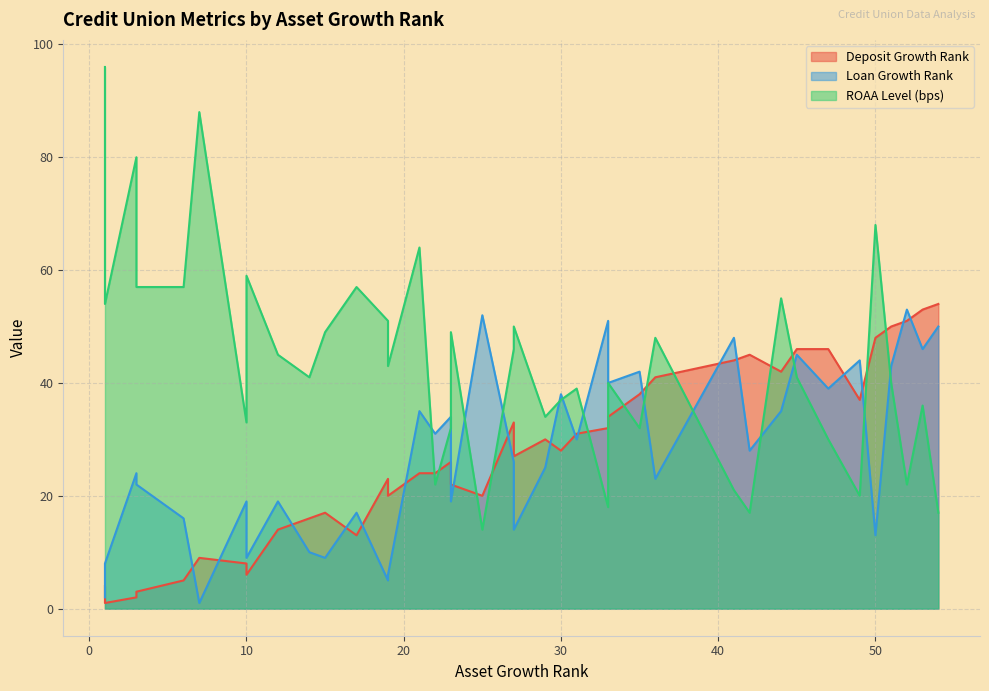

How many series are shown in this chart?

3